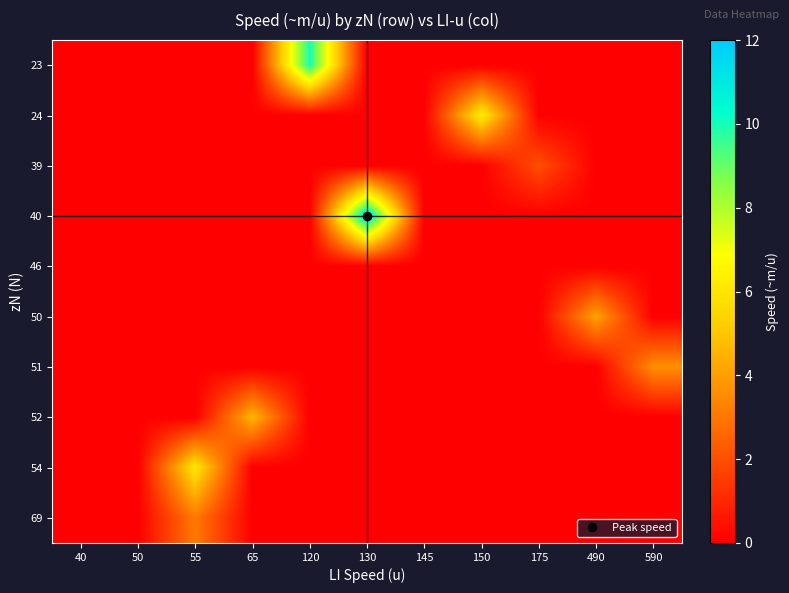

Count the number of data series in this chart.

10